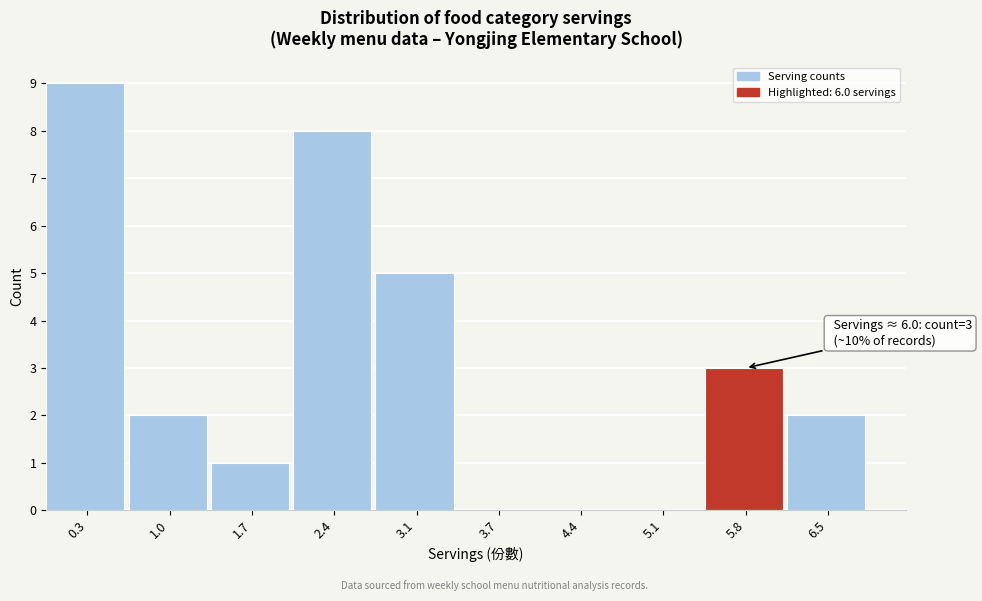

Over which range of the x-axis is the bar tallest?

0.00 to 0.68